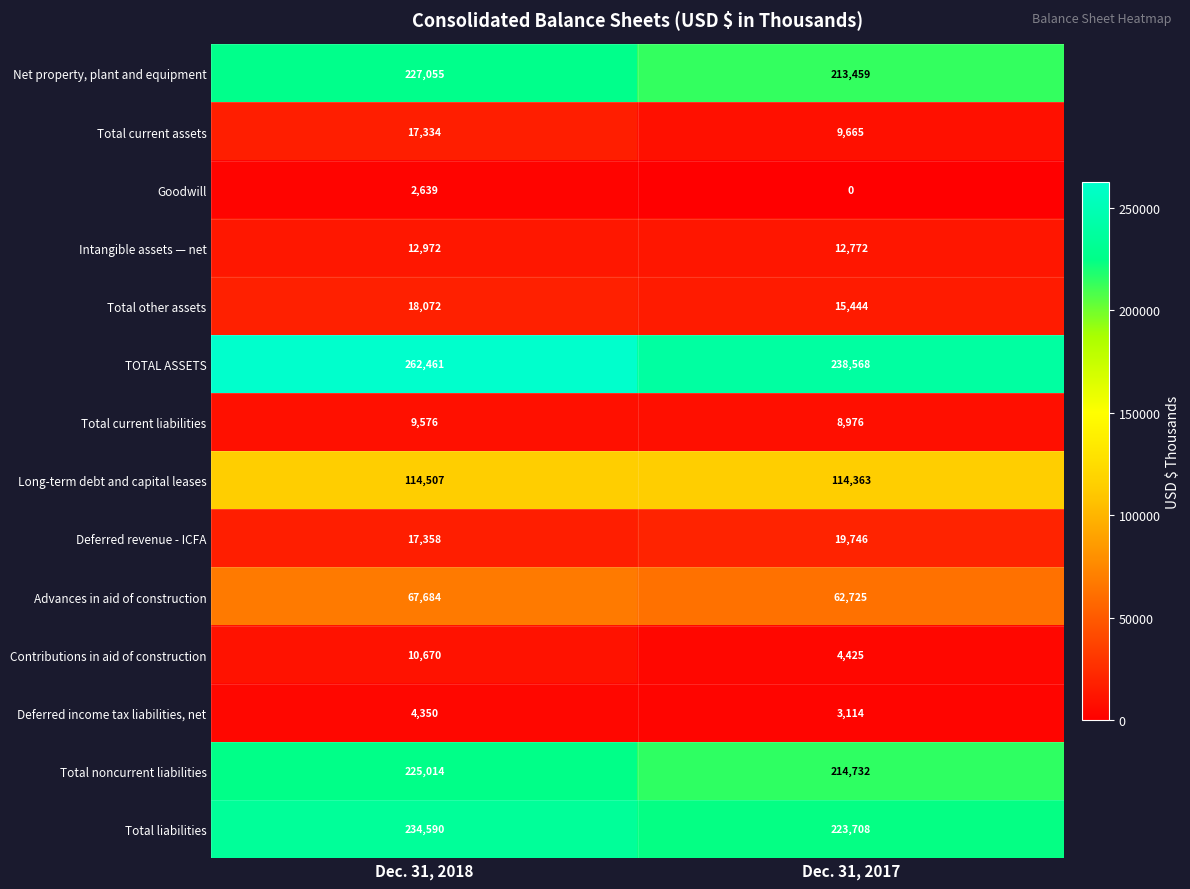

At Dec. 31, 2017, list the series in order from largest to smallest.

TOTAL ASSETS, Total liabilities, Total noncurrent liabilities, Net property, plant and equipment, Long-term debt and capital leases, Advances in aid of construction, Deferred revenue - ICFA, Total other assets, Intangible assets — net, Total current assets, Total current liabilities, Contributions in aid of construction, Deferred income tax liabilities, net, Goodwill